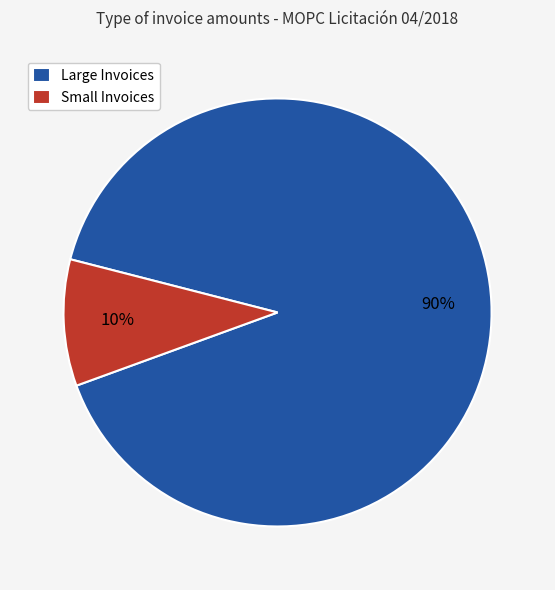

Count the number of slices in the pie.

2